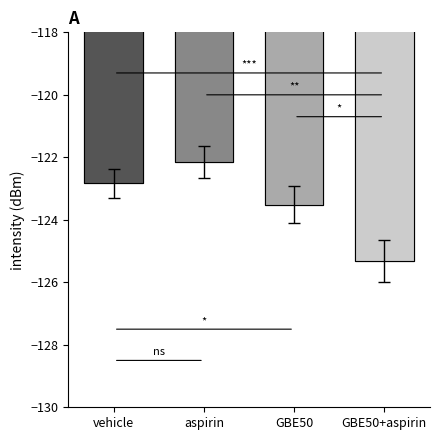

How many categories are shown in the chart?

4